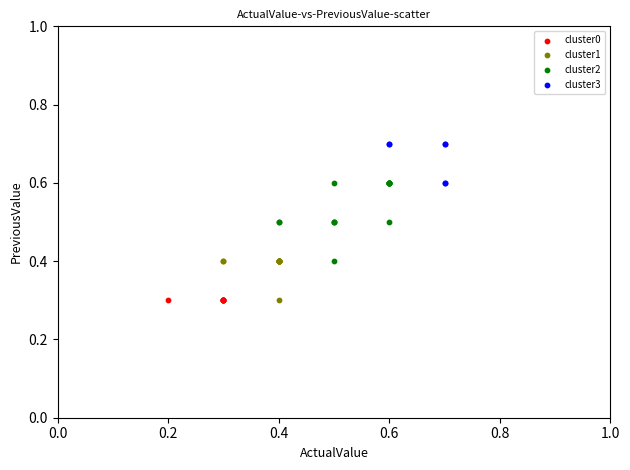

Which series contains the highest Y value?

cluster3